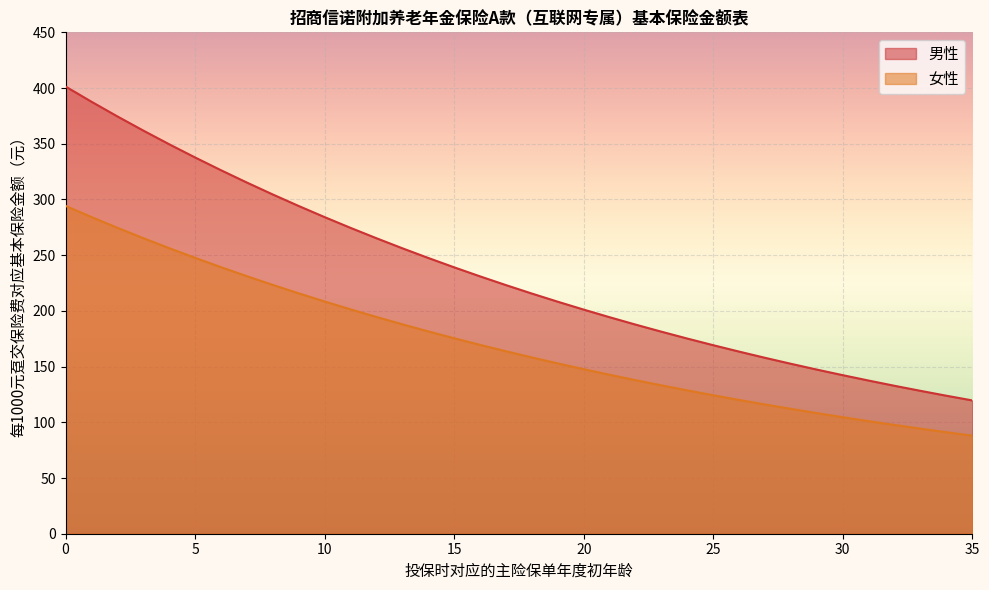

What is the approximate value of 女性 at 3?

265.3